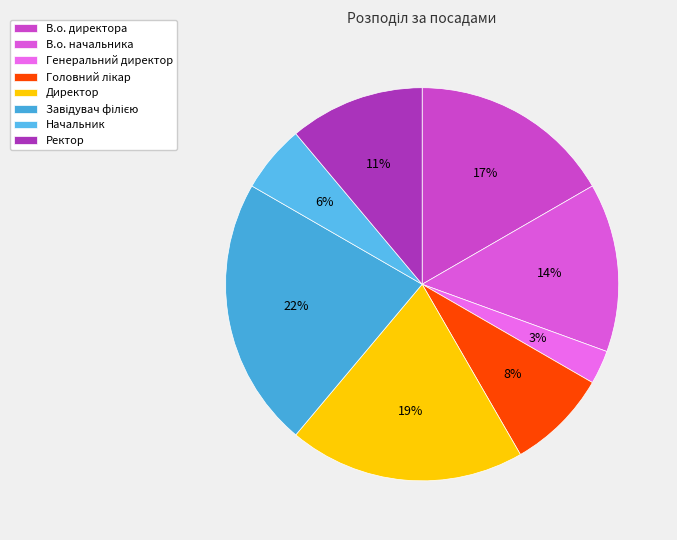

What percentage is the Начальник slice, to the nearest percent?

6%